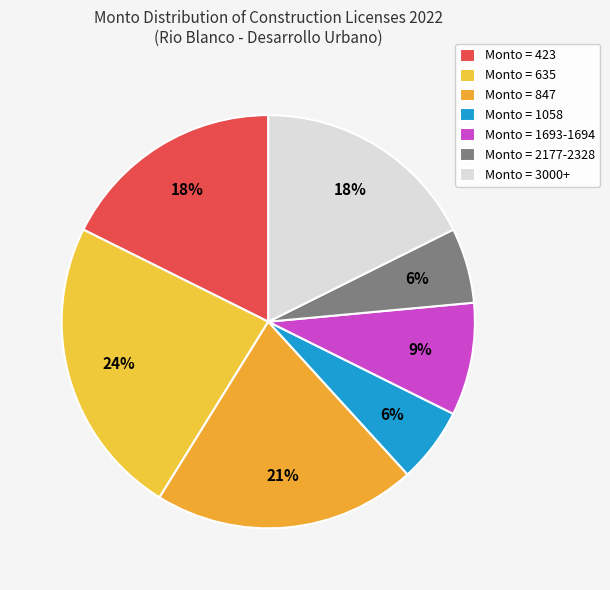

How many segments does this pie chart have?

7